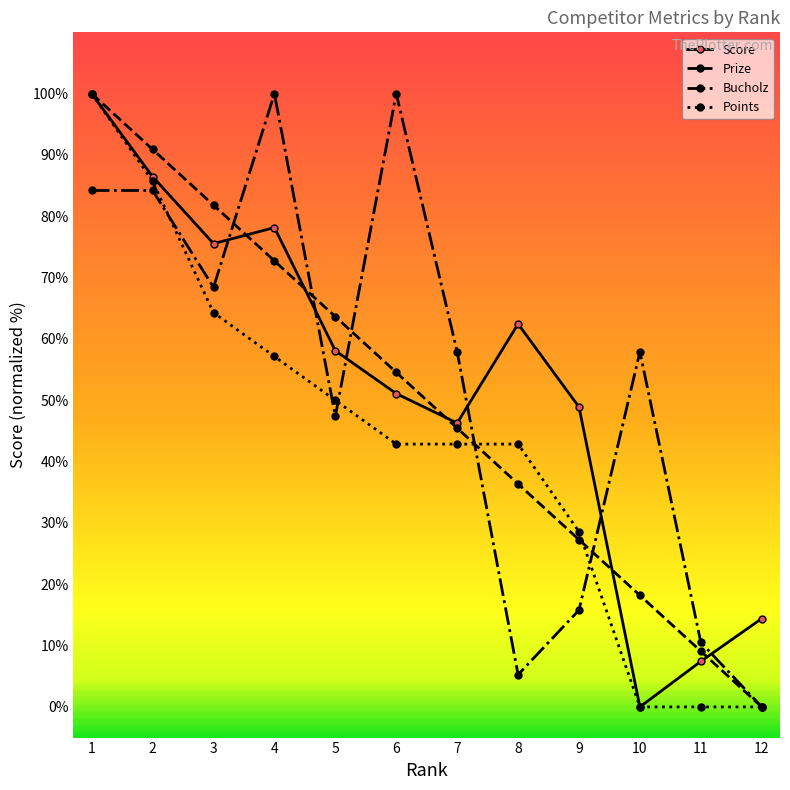

Which series changed the most between 6 and 8?

Bucholz